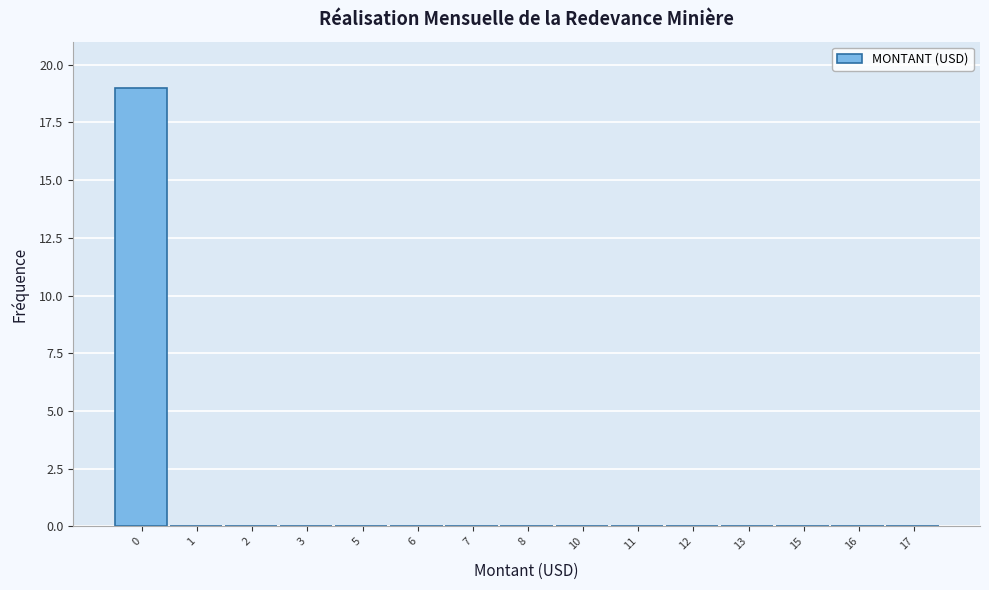

Reading left to right, transcribe all the data shown in this chart.

0=19	1=0	2=0	3=0	5=0	6=0	7=0	8=0	10=0	11=0	12=0	13=0	15=0	16=0	17=0